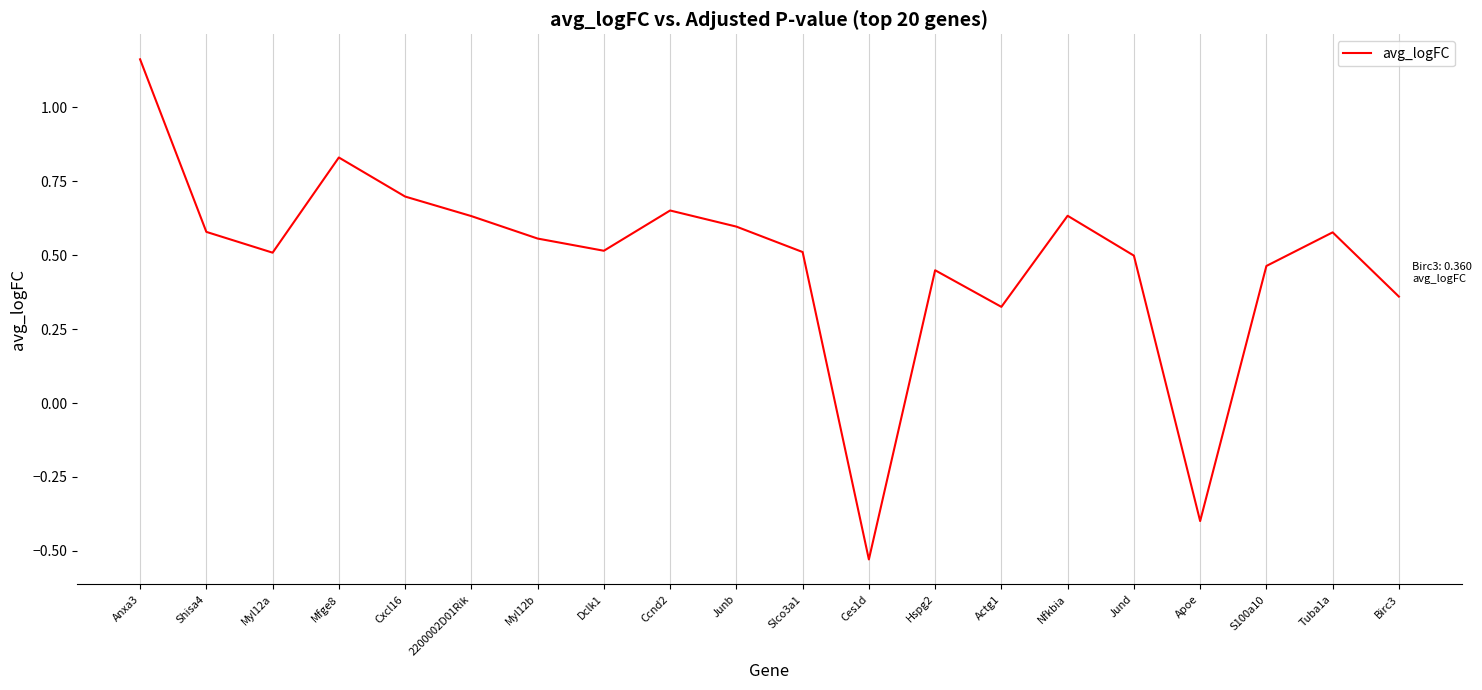

How many positive values are there?

18